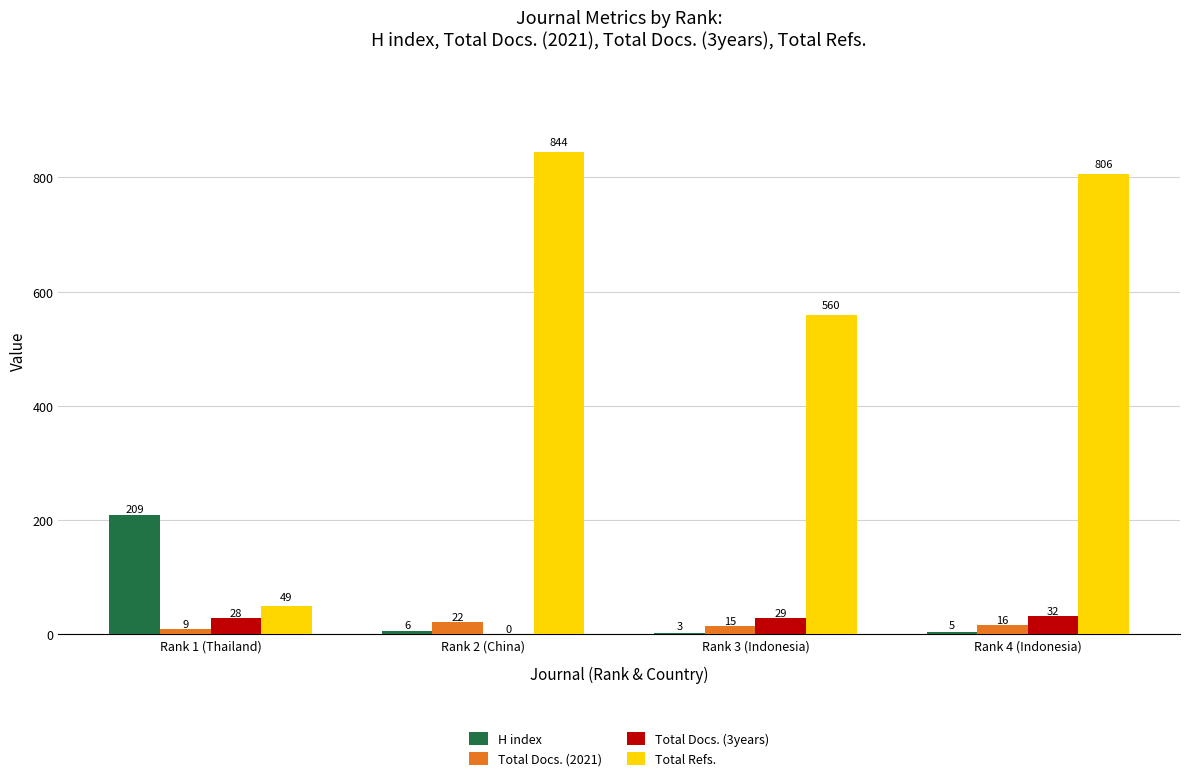

Which category has the highest value in the Total Docs. (3years) series?

Rank 4 (Indonesia)